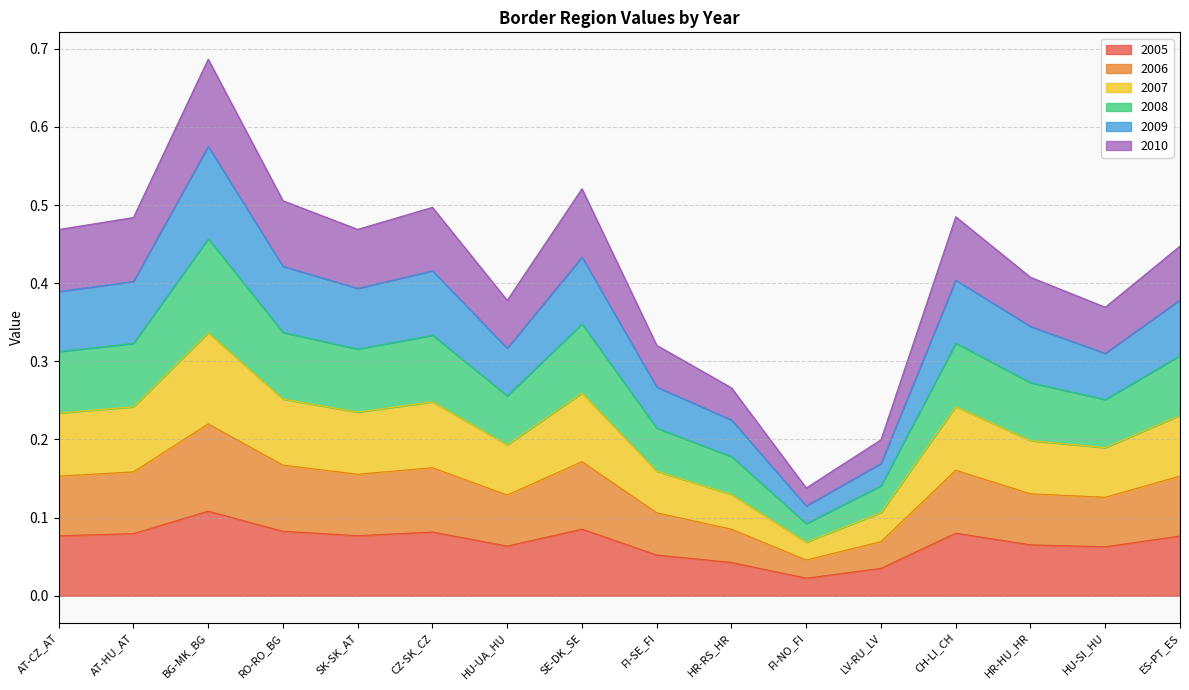

How many lines are shown in the chart?

6